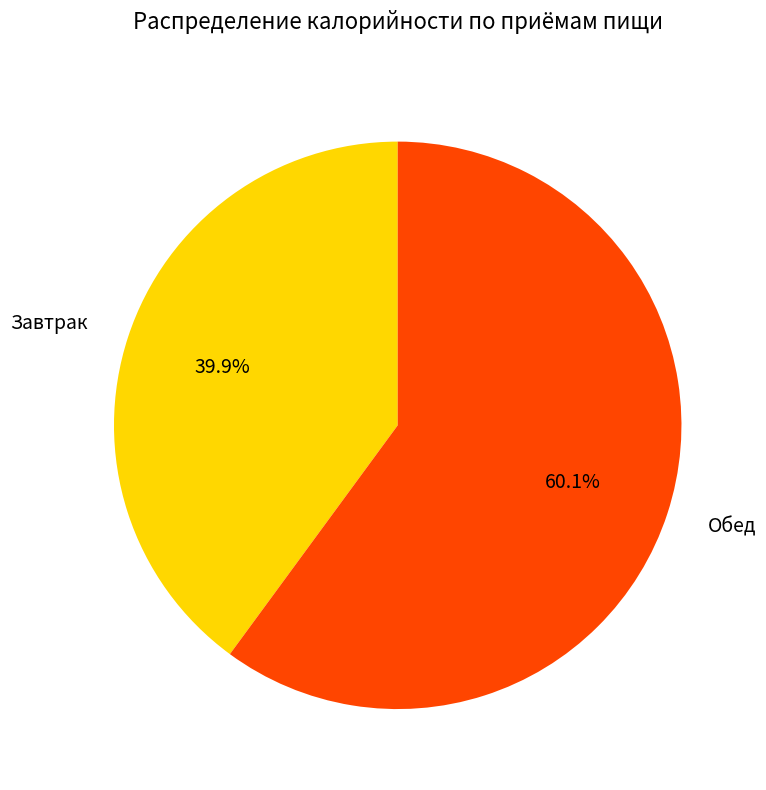

Is it true that Завтрак is 40% of the pie?

True